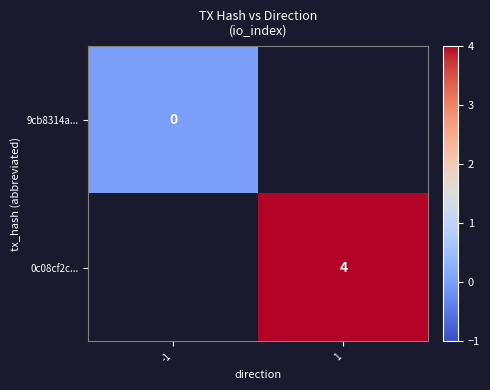

The value of 0c08cf2c... at 1 is 4. True or false?

True